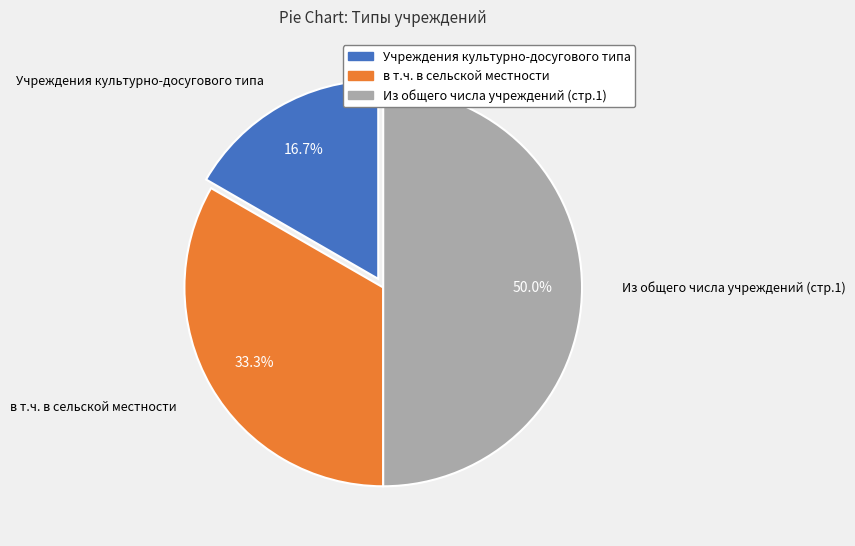

Approximately how many times larger is the value at в т.ч. в сельской местности compared to Из общего числа учреждений (стр.1)?

0.7